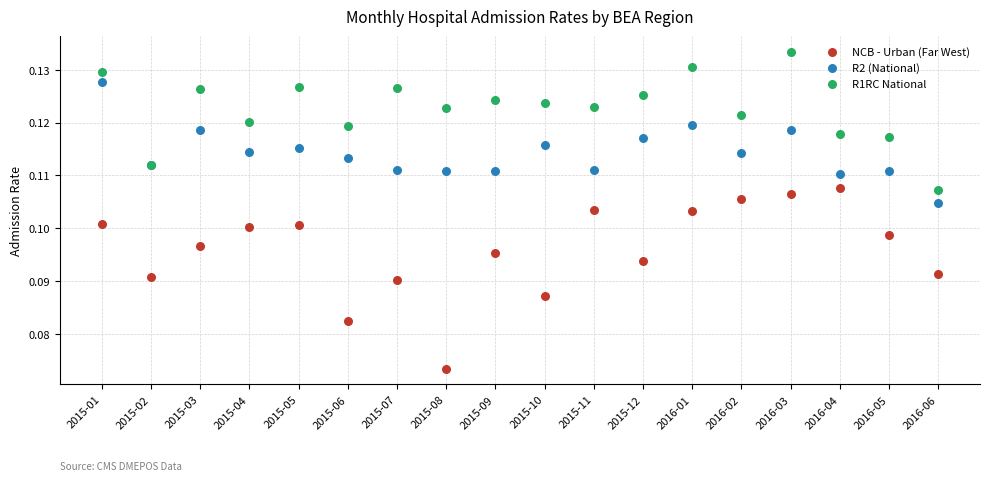

Which series has the widest spread of Y values?

NCB - Urban (Far West)